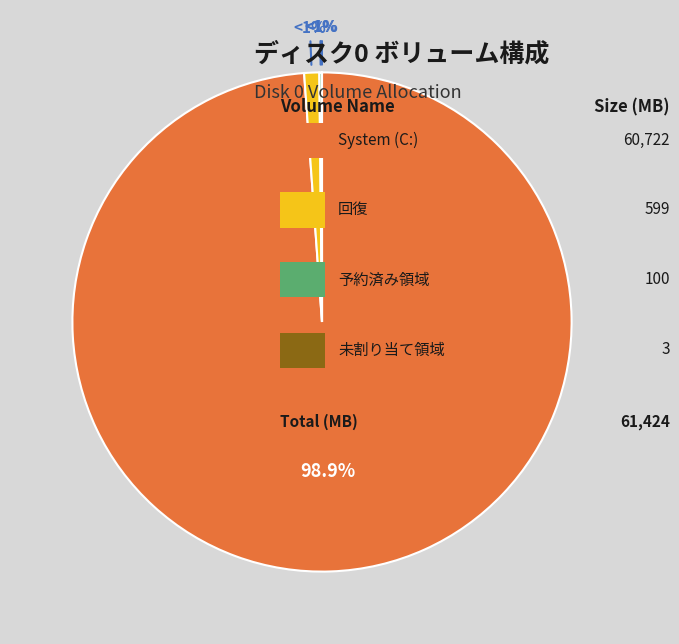

How many segments does this pie chart have?

4